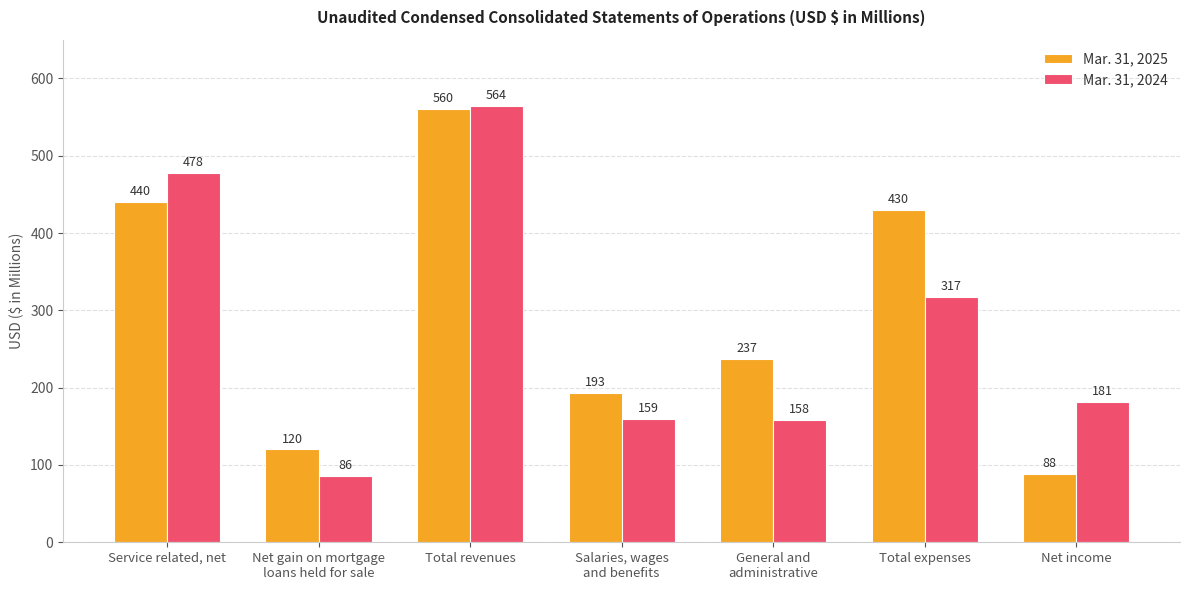

Reading left to right, transcribe all the data shown in this chart.

Mar. 31, 2025: Service related, net=440	Net gain on mortgage
loans held for sale=120	Total revenues=560	Salaries, wages
and benefits=193	General and
administrative=237	Total expenses=430	Net income=88
Mar. 31, 2024: Service related, net=478	Net gain on mortgage
loans held for sale=86	Total revenues=564	Salaries, wages
and benefits=159	General and
administrative=158	Total expenses=317	Net income=181